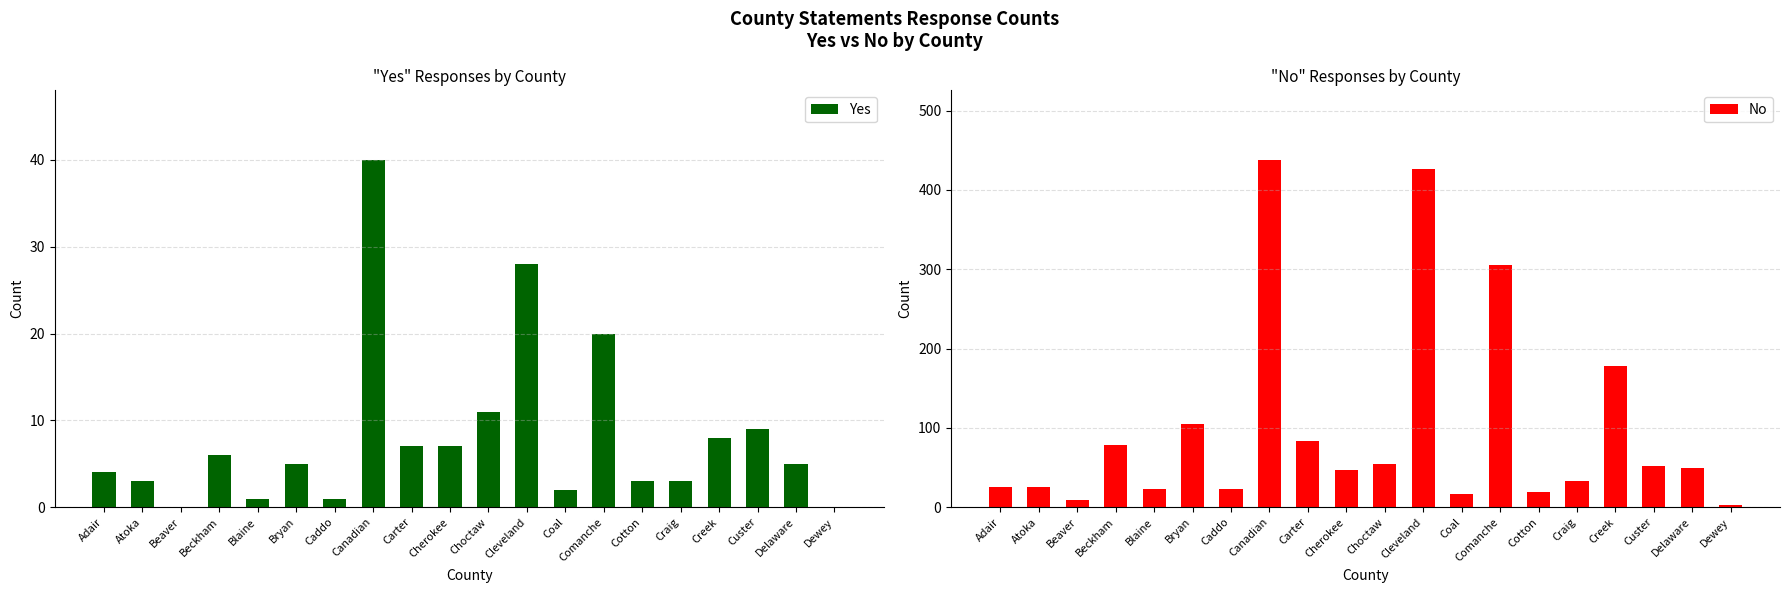

How many bars are there in each group?

2